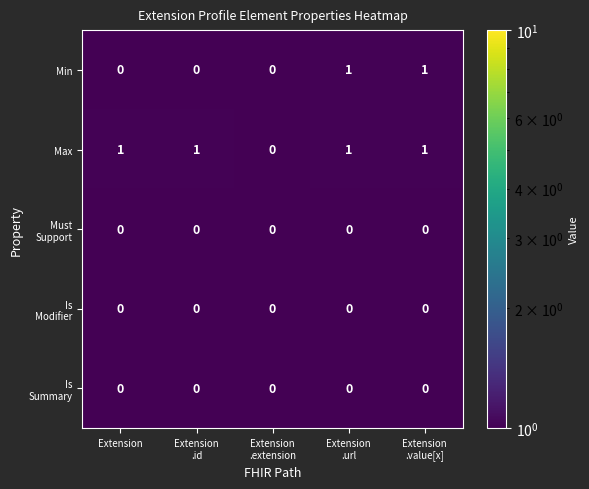

Which series has the largest total across all categories?

Max